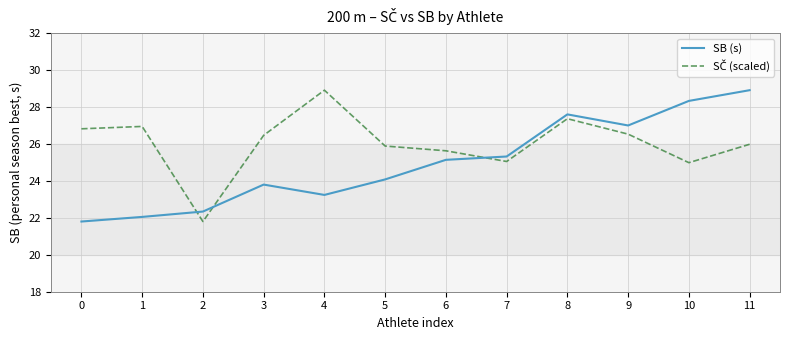

How many lines are shown in the chart?

2